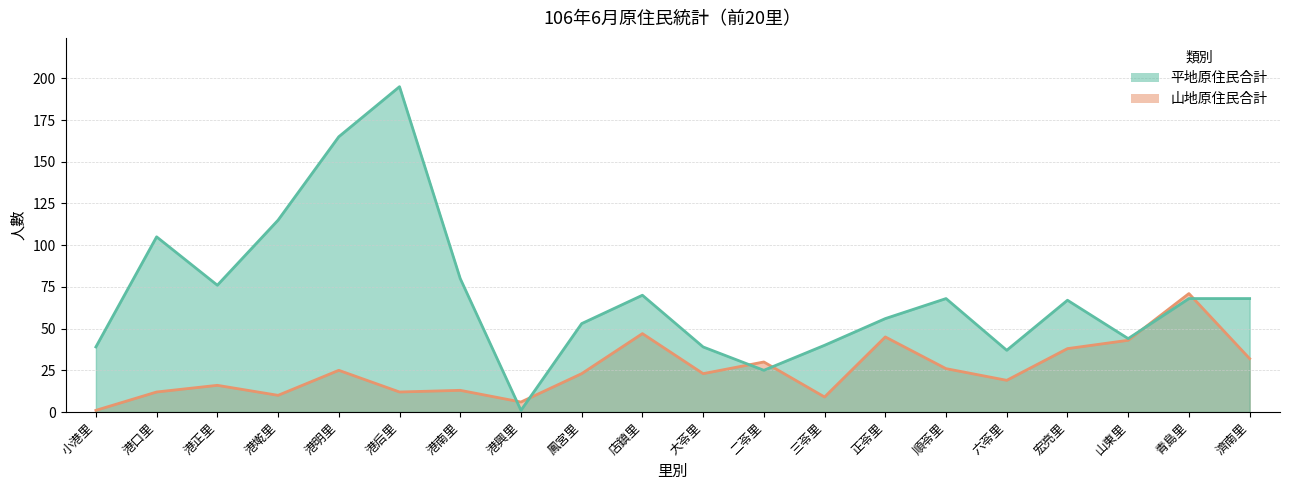

Reading left to right, list all the values displayed in this chart.

山地原住民合計: 小港里=1	港口里=12	港正里=16	港墘里=10	港明里=25	港后里=12	港南里=13	港興里=6	鳳宮里=23	店鎮里=47	大苓里=23	二苓里=30	三苓里=9	正苓里=45	順苓里=26	六苓里=19	宏亮里=38	山東里=43	青島里=71	濟南里=32
平地原住民合計: 小港里=39	港口里=105	港正里=76	港墘里=115	港明里=165	港后里=195	港南里=80	港興里=1	鳳宮里=53	店鎮里=70	大苓里=39	二苓里=25	三苓里=40	正苓里=56	順苓里=68	六苓里=37	宏亮里=67	山東里=44	青島里=68	濟南里=68